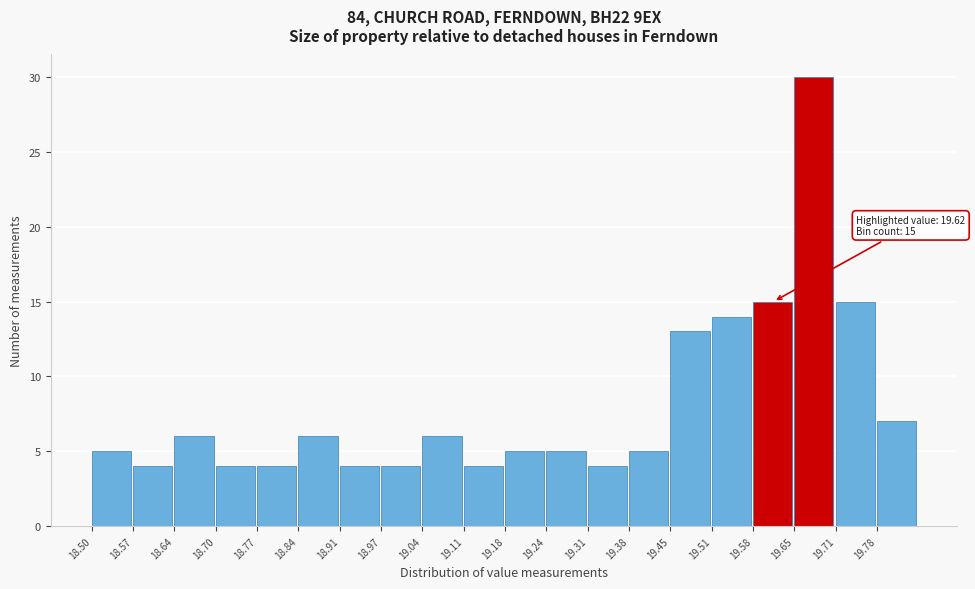

Which range on the x-axis has the tallest bar?

19.65 to 19.72